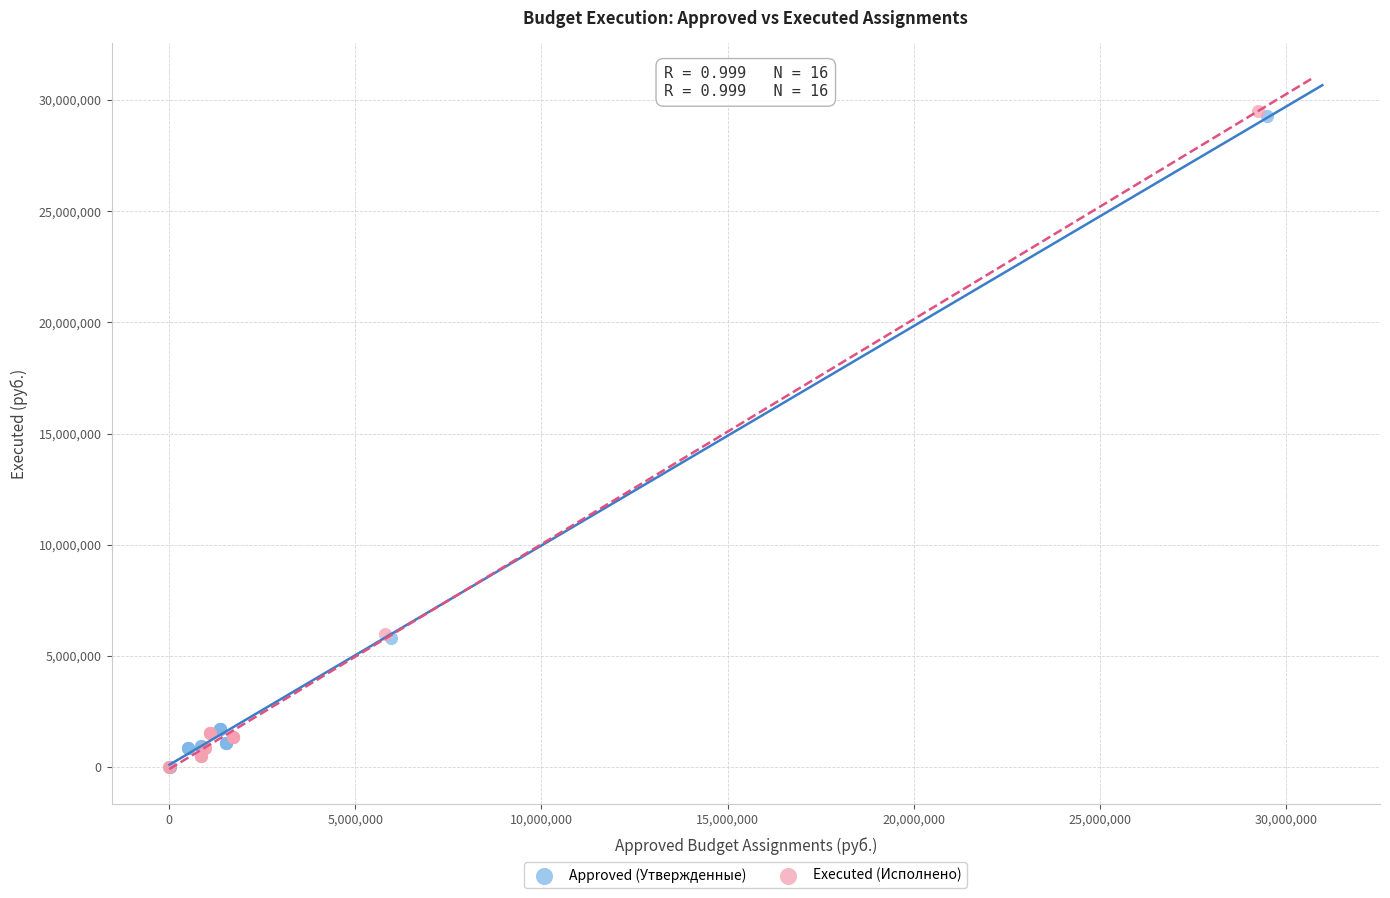

Which series has the widest spread of Y values?

Executed (Исполнено)